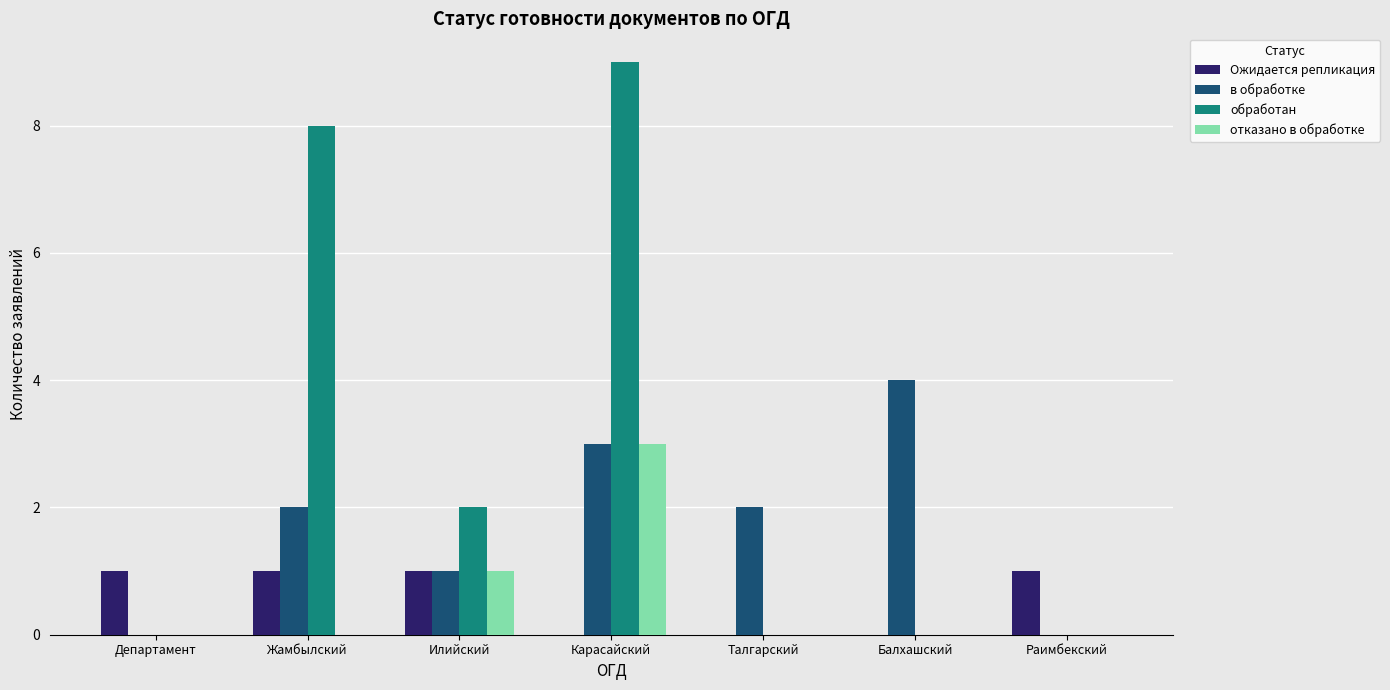

What is the total value across all series at Балхашский?

4